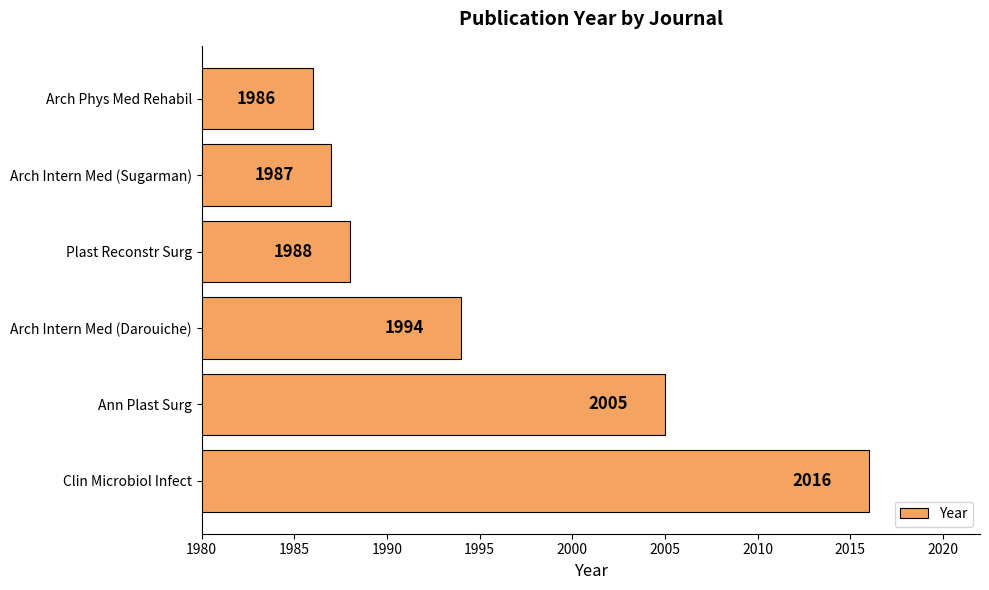

What is the ratio of the value at Clin Microbiol Infect to the value at Arch Intern Med (Sugarman)?

1.0